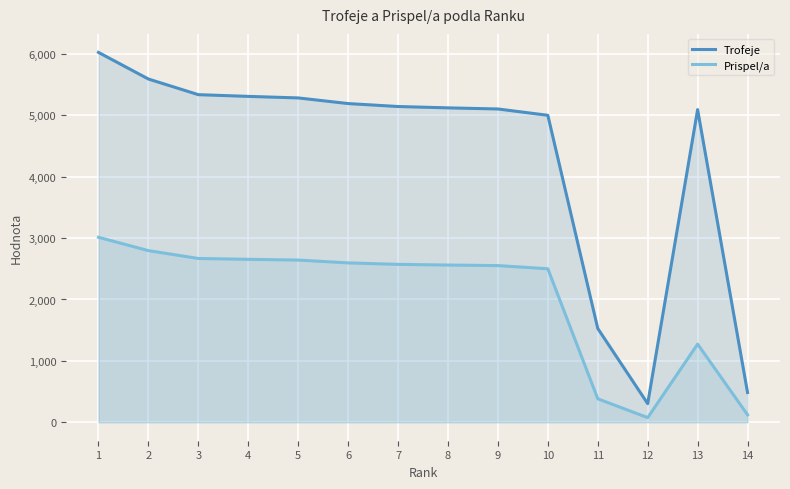

Reading right to left, transcribe all the data shown in this chart.

Trofeje: 14=484	13=5094	12=303	11=1528	10=5001	9=5104	8=5122	7=5144	6=5192	5=5284	4=5309	3=5337	2=5592	1=6026
Prispel/a: 14=121	13=1273	12=75	11=382	10=2500	9=2552	8=2561	7=2572	6=2596	5=2642	4=2654	3=2668	2=2796	1=3013